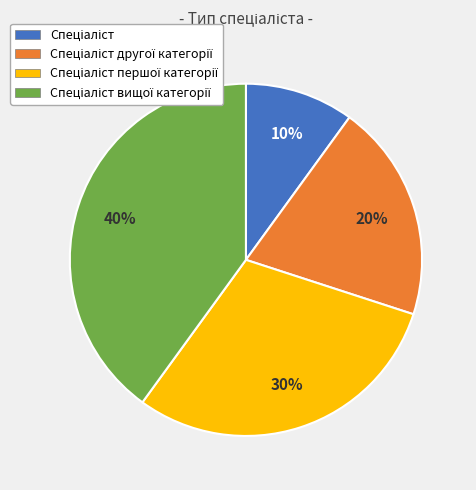

Is there a majority slice in this chart?

No